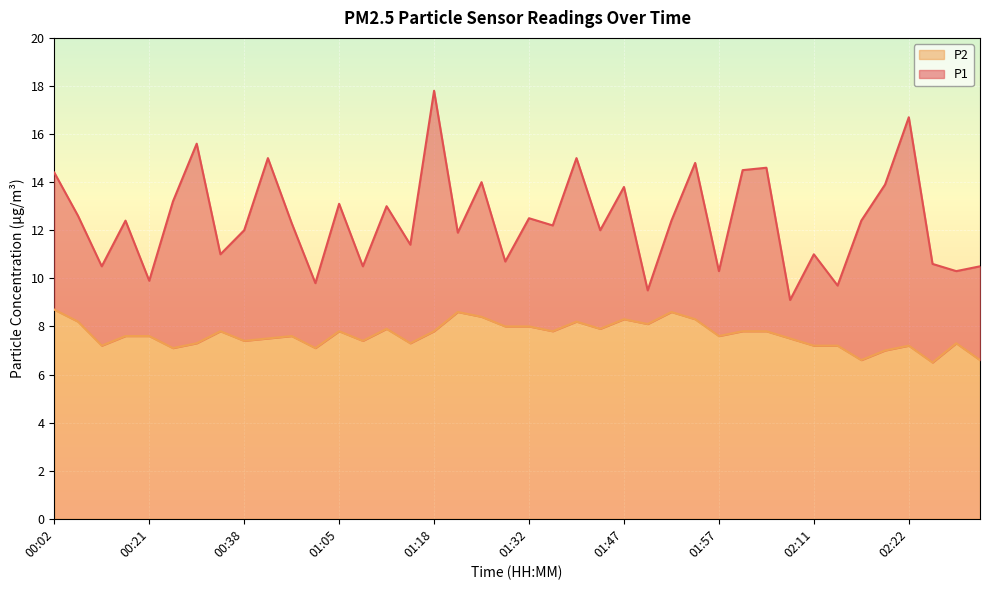

Is it true that P1 equals 18.5 at 01:57?

False